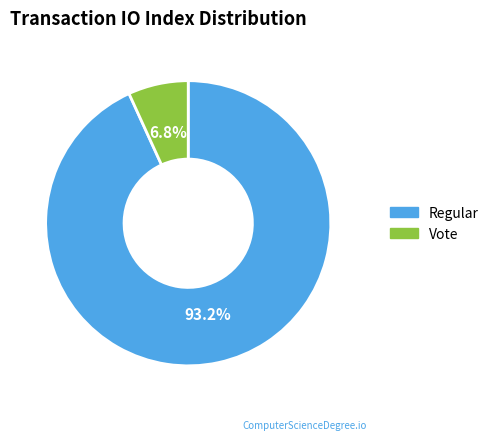

To the nearest percent, what is the average slice percentage?

50%